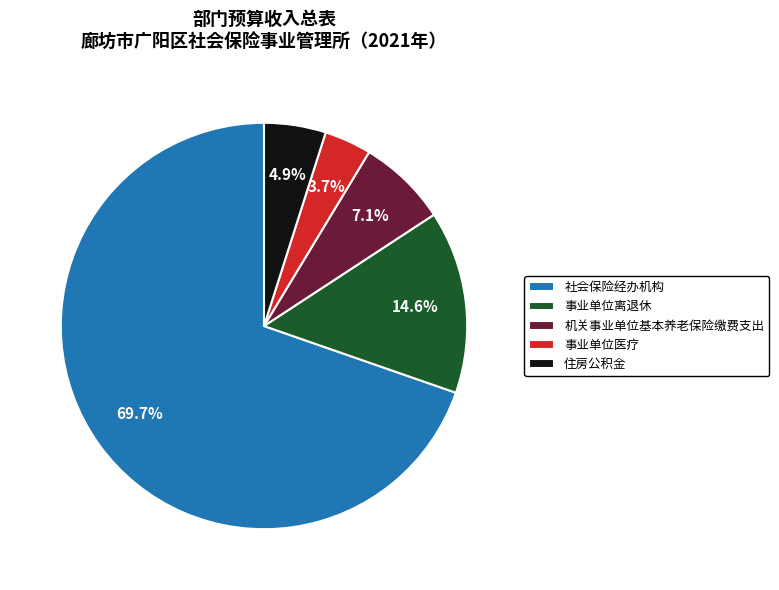

What is the largest slice in the pie chart?

社会保险经办机构